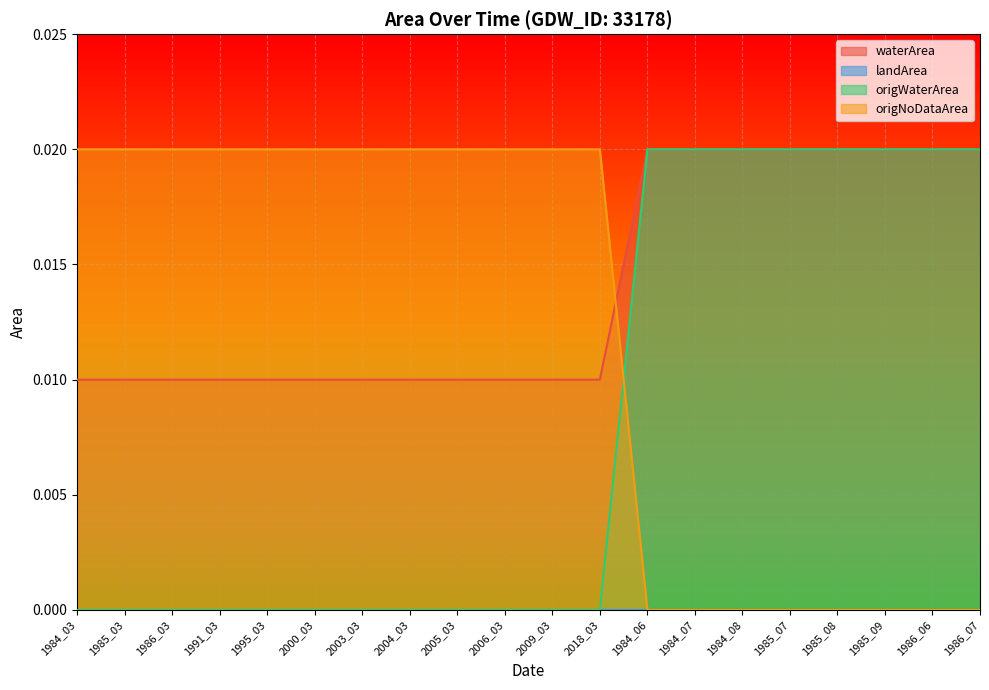

Where do origNoDataArea and origWaterArea first cross each other?

2018_03 and 1984_06